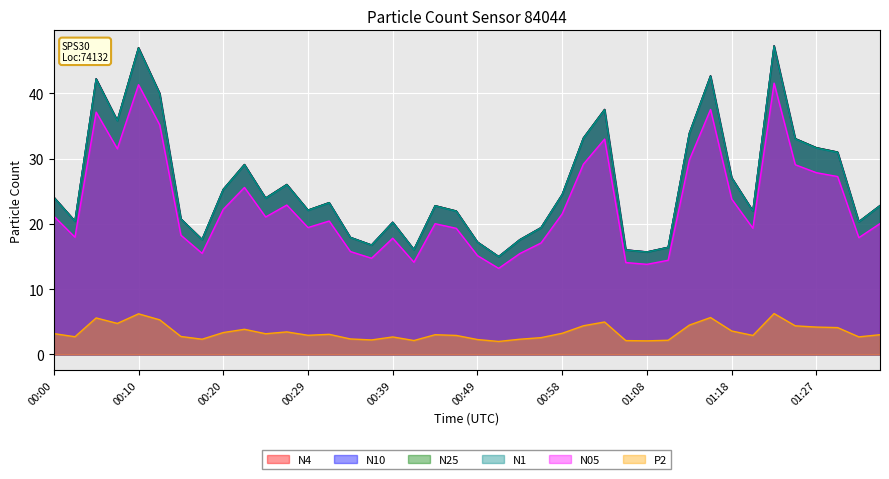

What is the label of the 31st point from the right?

00:22